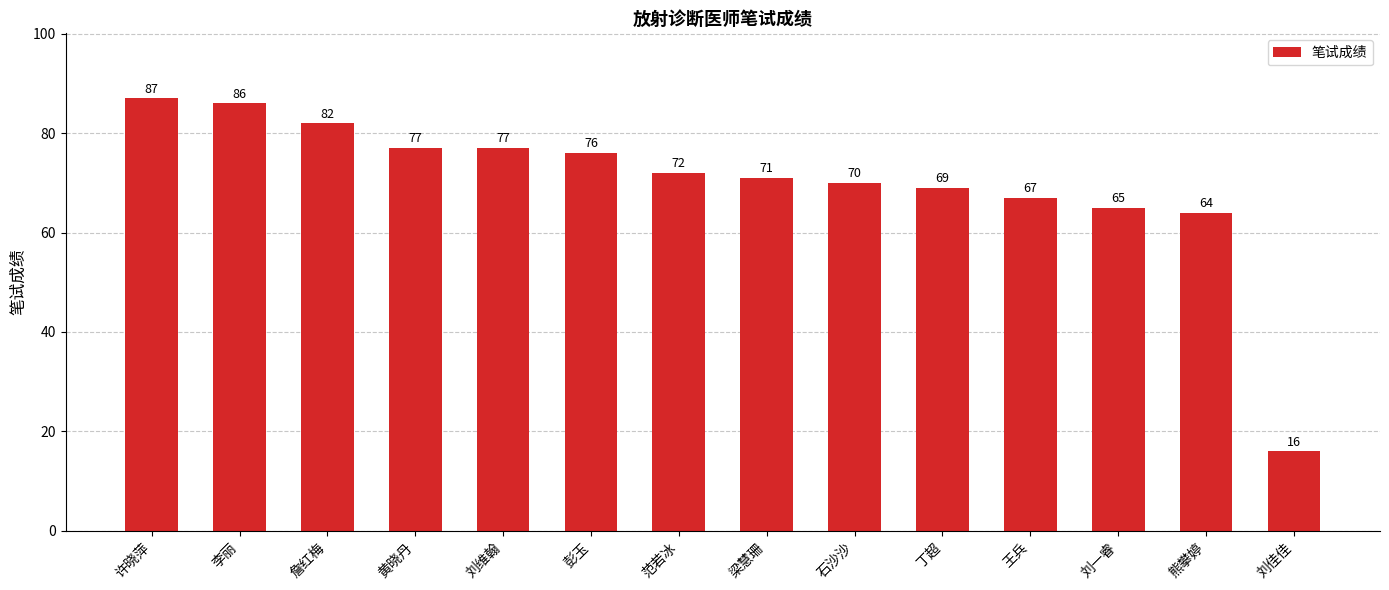

How many bars are there in total?

14